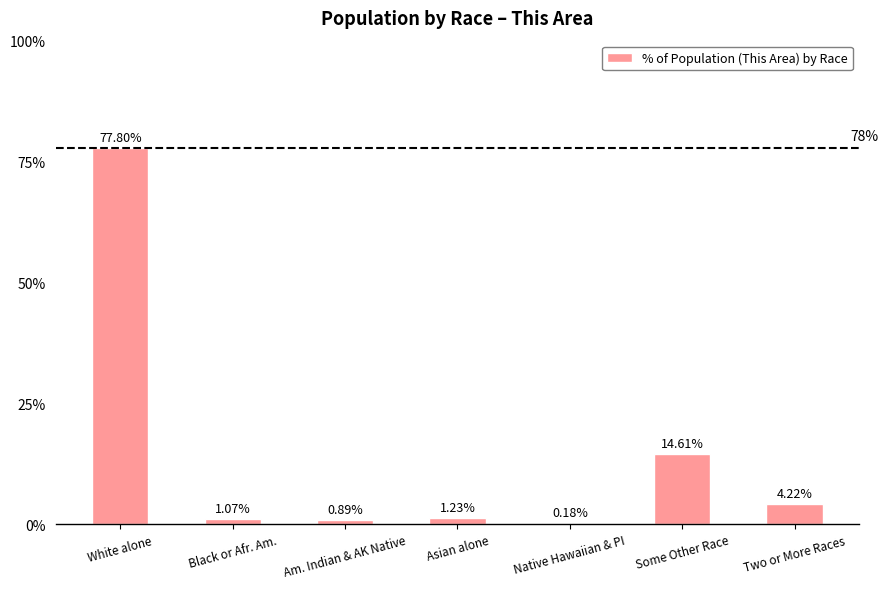

What is the sum of the values at Asian alone and Am. Indian & AK Native?

2.1